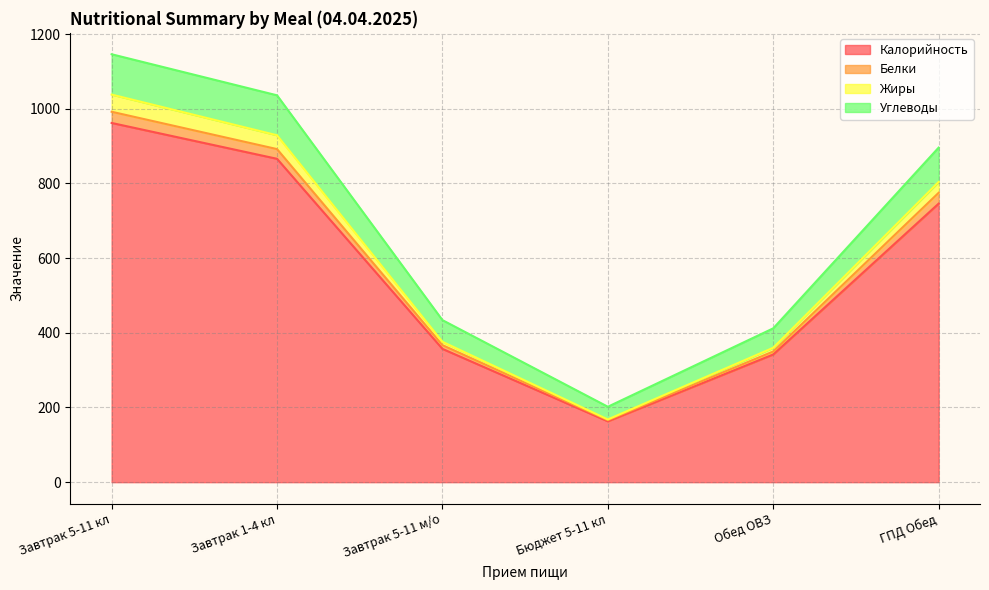

True or false: Жиры and Углеводы intersect in this chart.

False